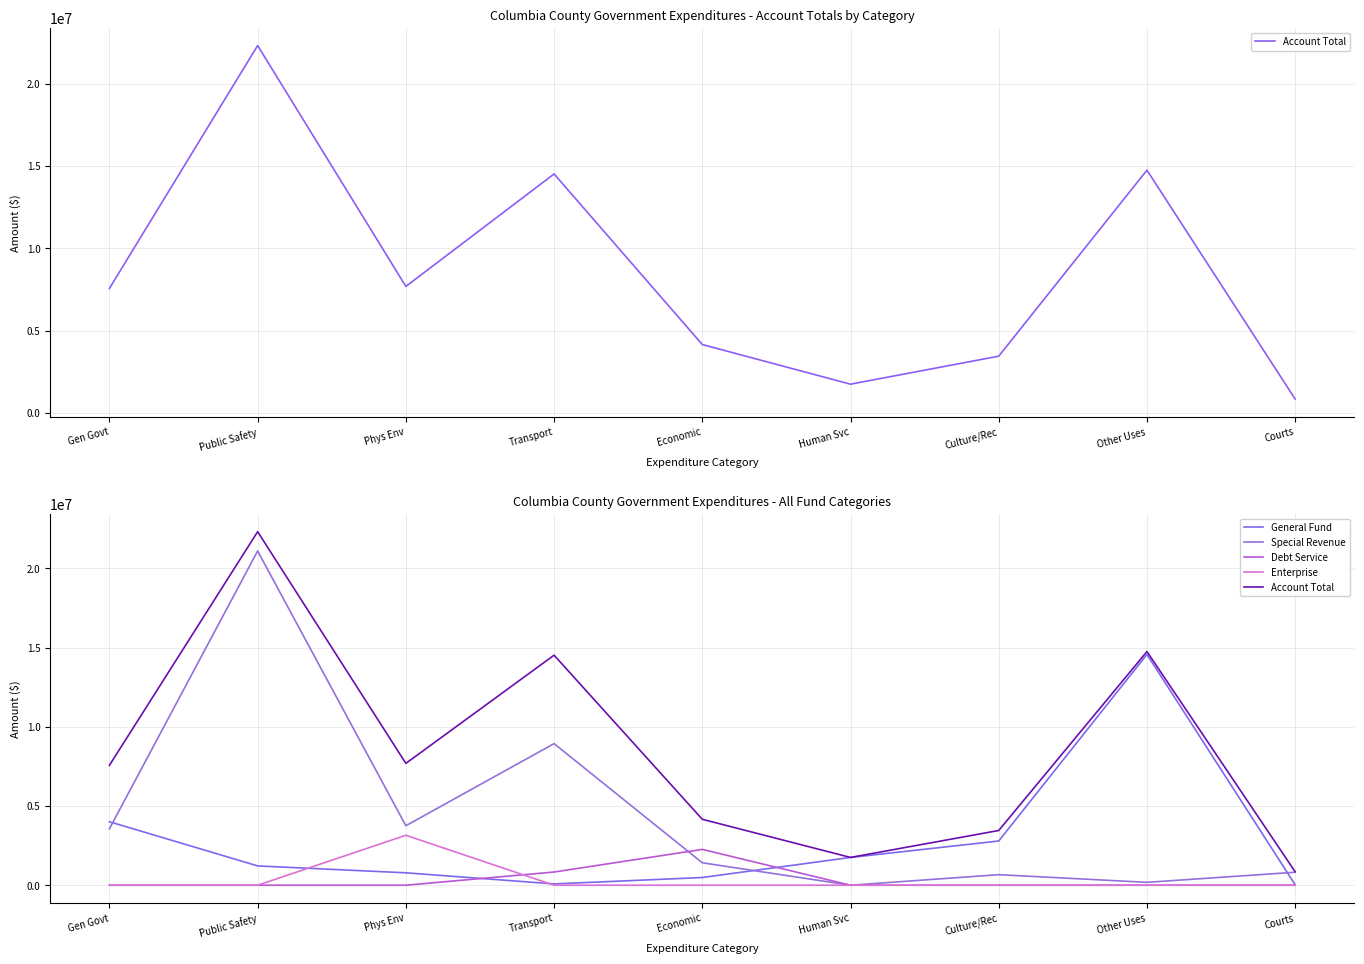

Where is the first local minimum for Account Total?

Phys Env